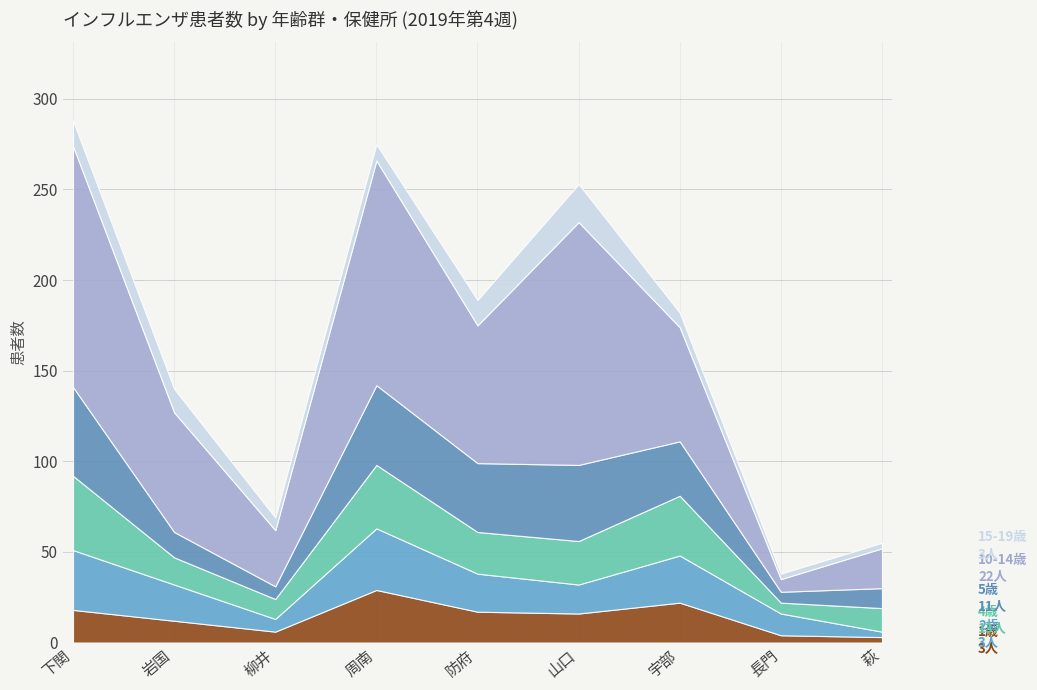

What is the label of the 4th point from the left?

周南